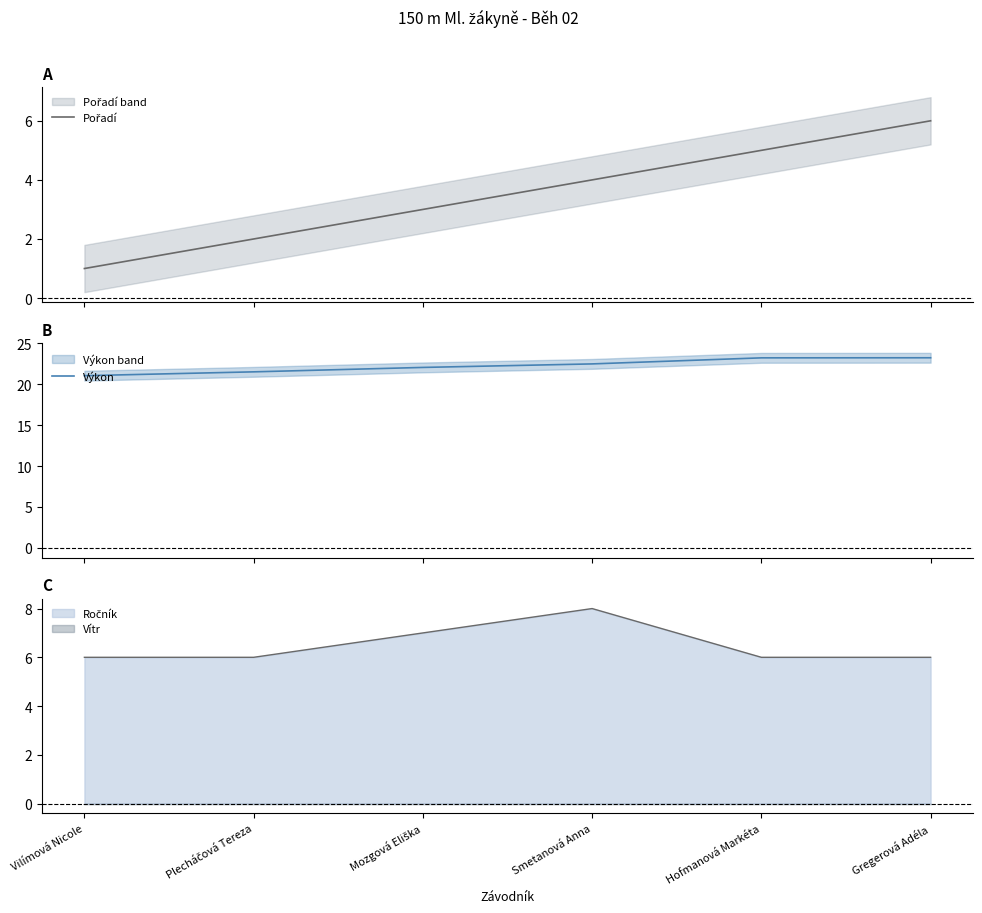

What is the label of the 1st point from the right?

Gregerová Adéla